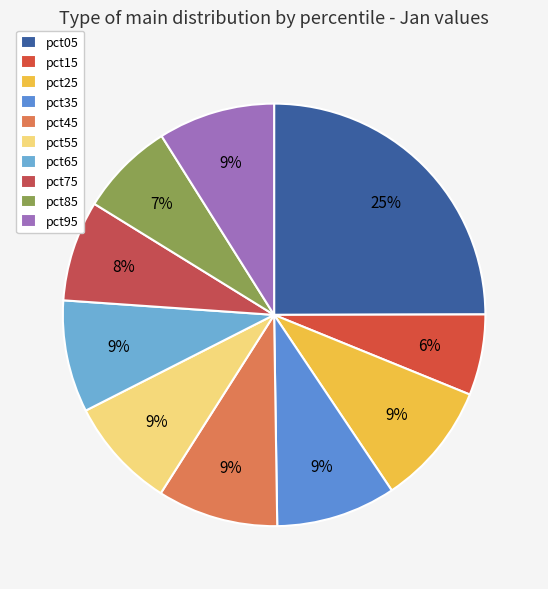

To the nearest percent, what is the difference between the pct25 and pct05 slice percentages?

16%